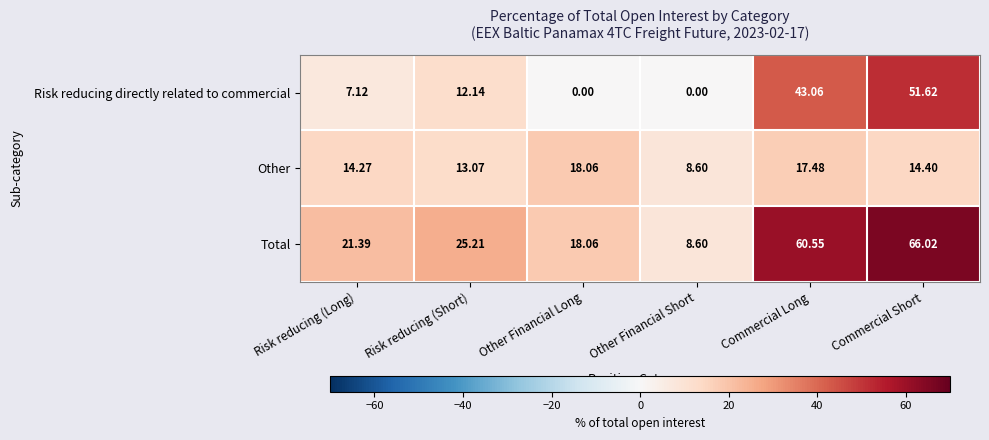

Between Risk reducing (Short) and Other Financial Short, which series saw the biggest shift?

Total